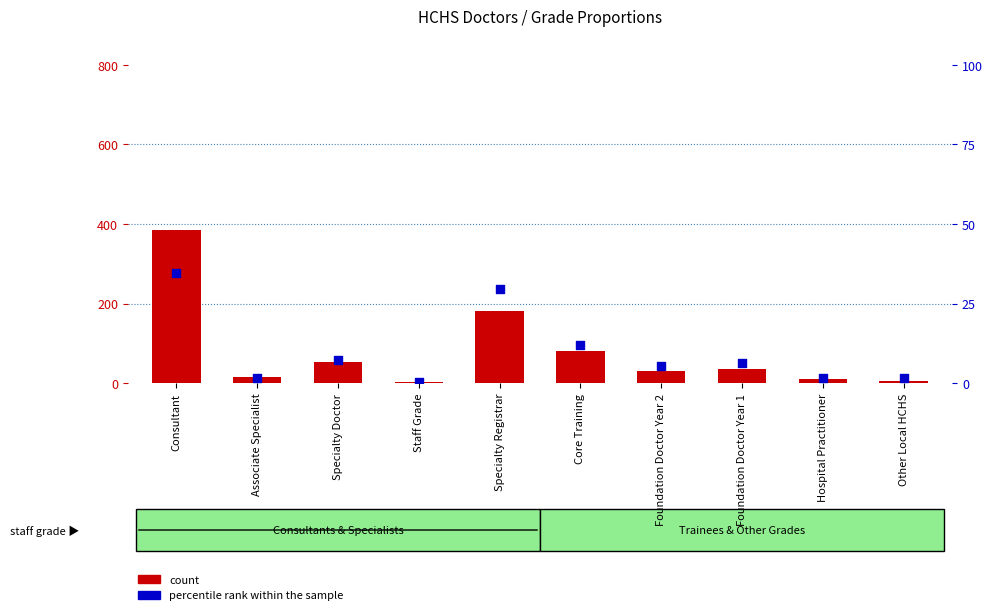

What is the total value across all series at Core Training?

93.9